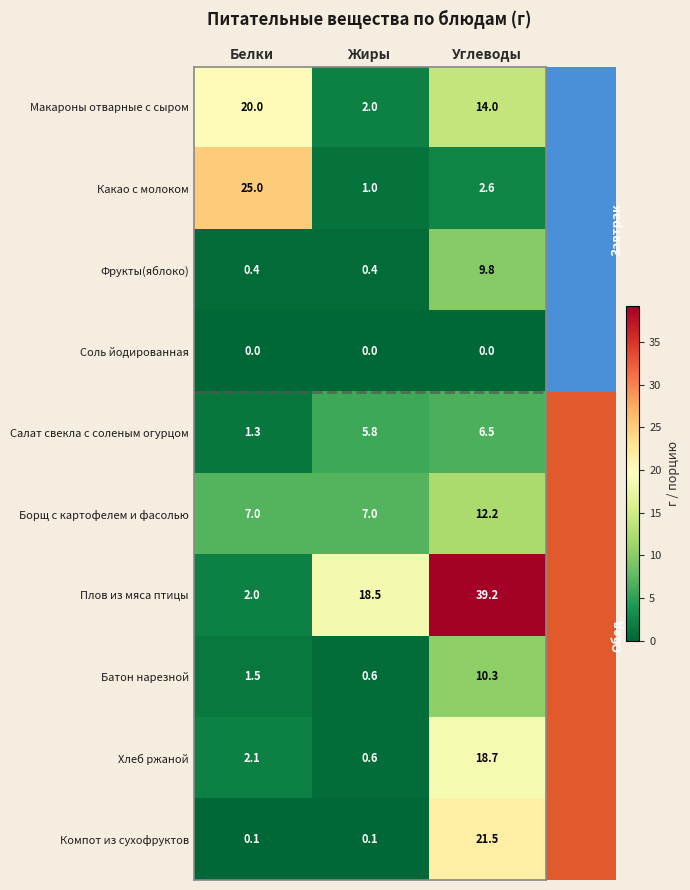

What is the sum of all Батон нарезной values?

12.4